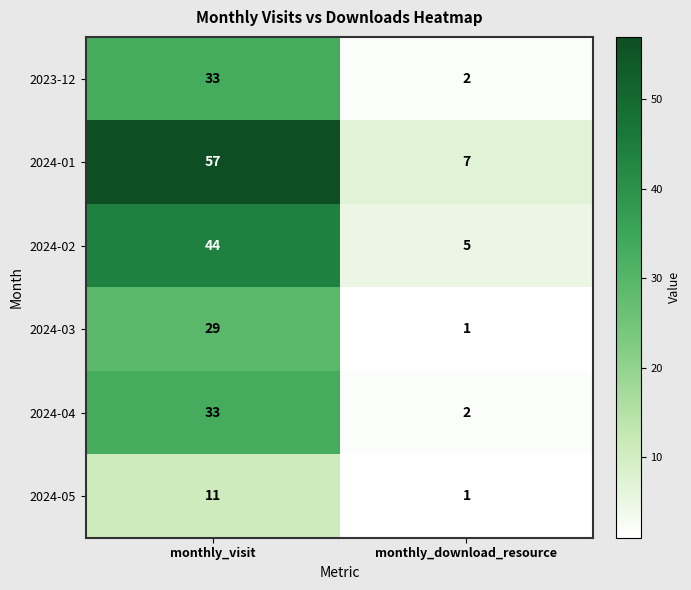

Is the value of 2024-01 at monthly_download_resource greater than the value of 2024-05 at monthly_download_resource?

Yes